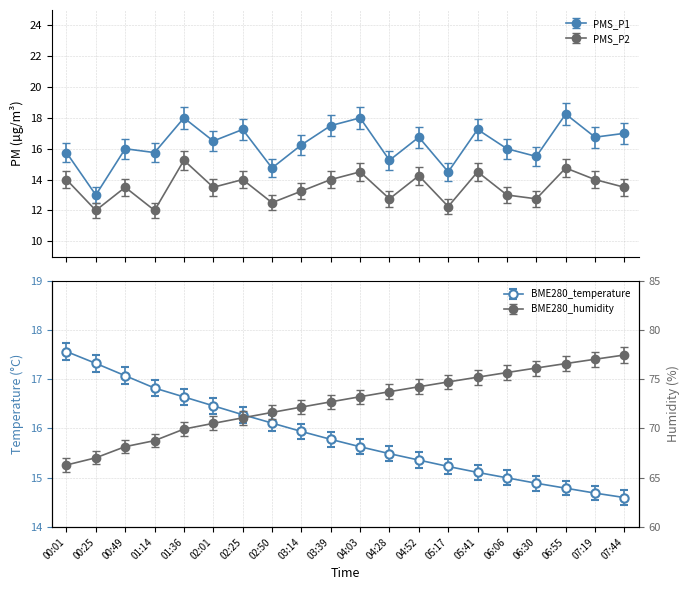

How many times do BME280_temperature and PMS_P1 cross each other?

11